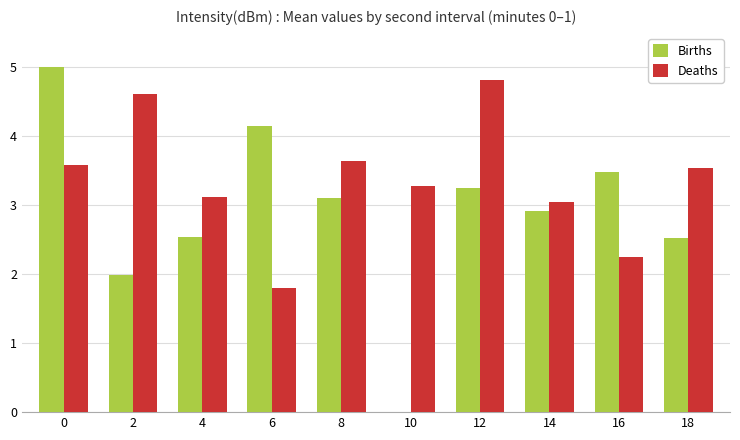

Reading left to right, extract all data points from this chart.

Births: 5.0	2.0	2.5	4.1	3.1	0.0	3.2	2.9	3.5	2.5
Deaths: 3.6	4.6	3.1	1.8	3.6	3.3	4.8	3.1	2.3	3.5